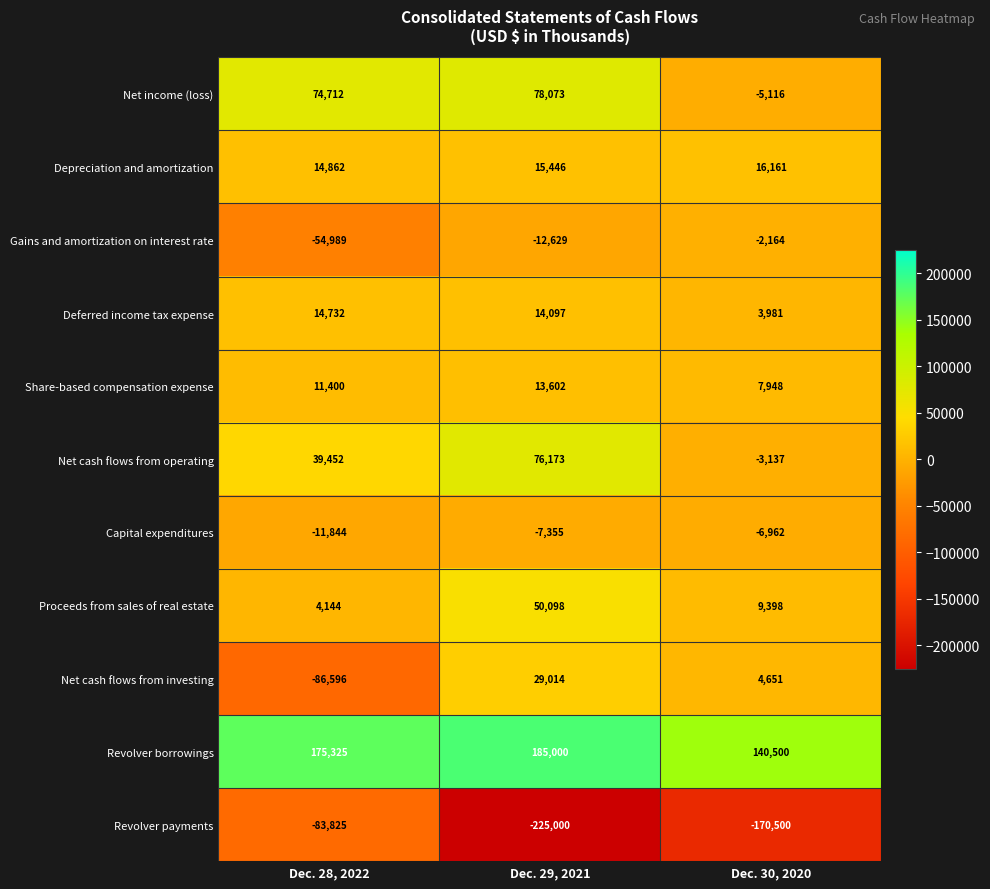

Is it true that Net cash flows from investing equals 6386 at Dec. 30, 2020?

False